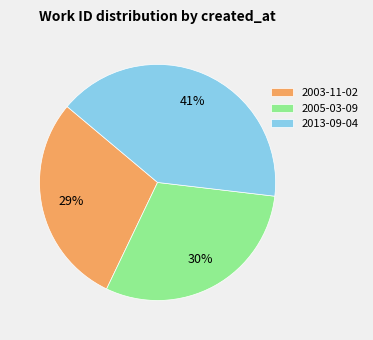

To the nearest percent, what is the difference between the 2013-09-04 and 2005-03-09 slice percentages?

11%